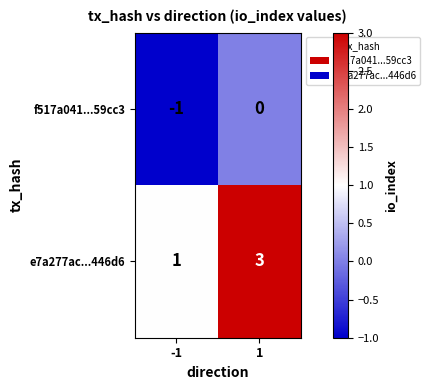

What is the highest value of the e7a277ac...446d6 series?

3